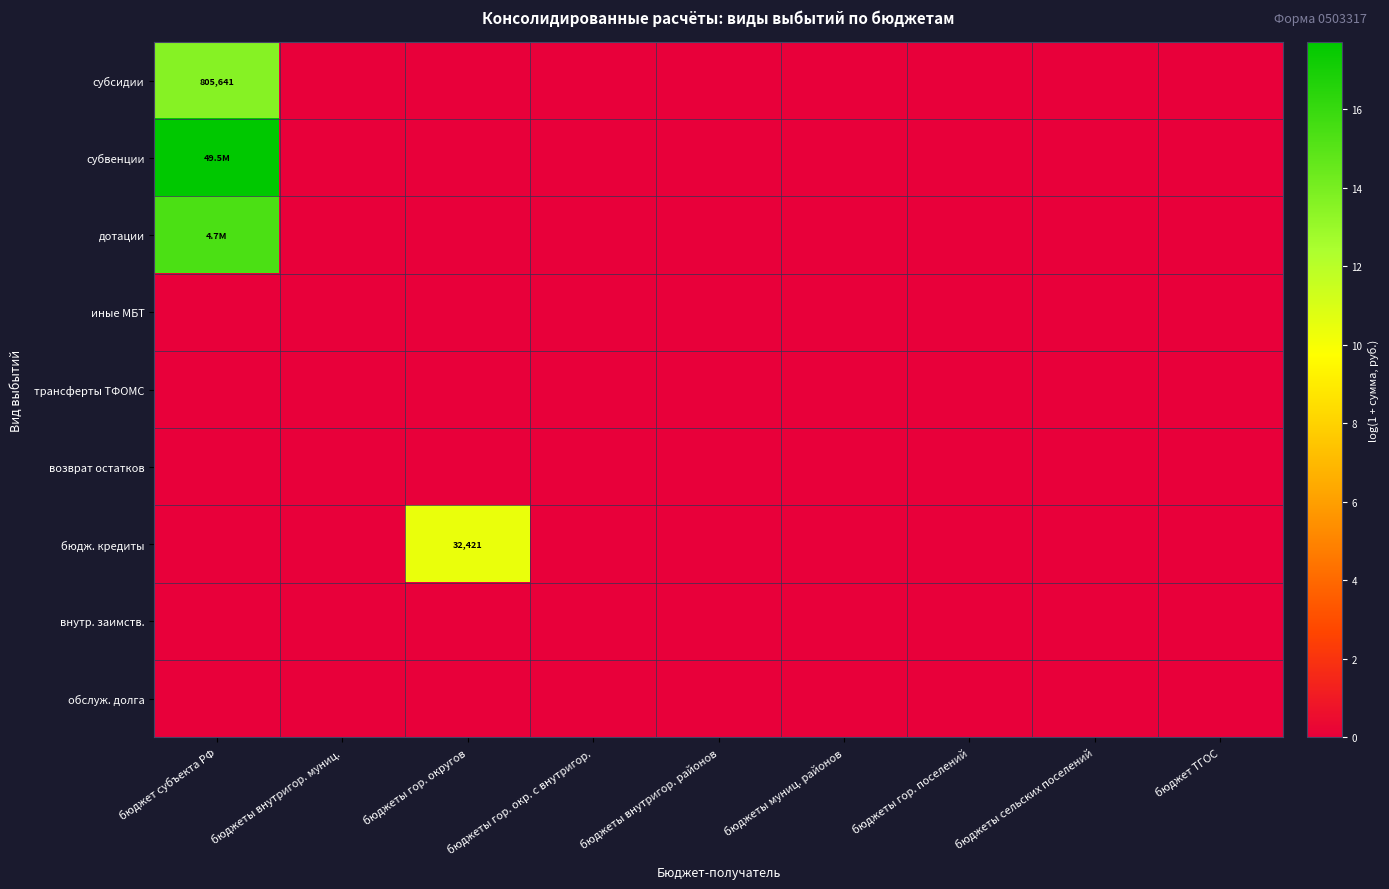

Which series has the largest total across all categories?

субвенции